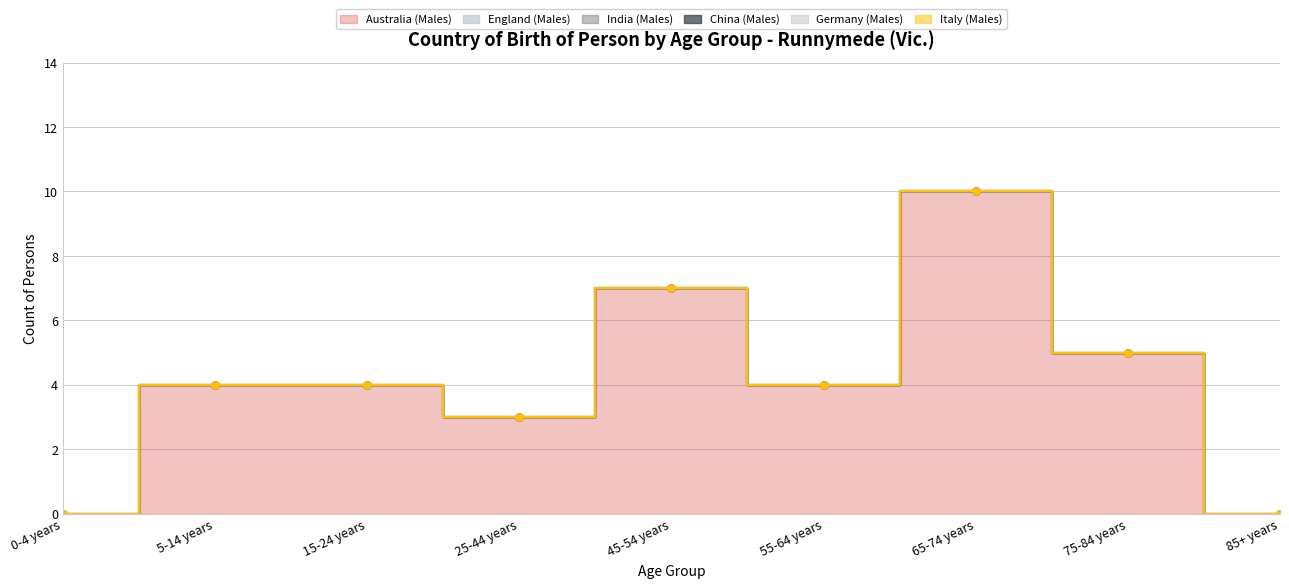

List the series in order of their peak value, lowest first.

England (Males), India (Males), China (Males), Germany (Males), Italy (Males), Australia (Males)